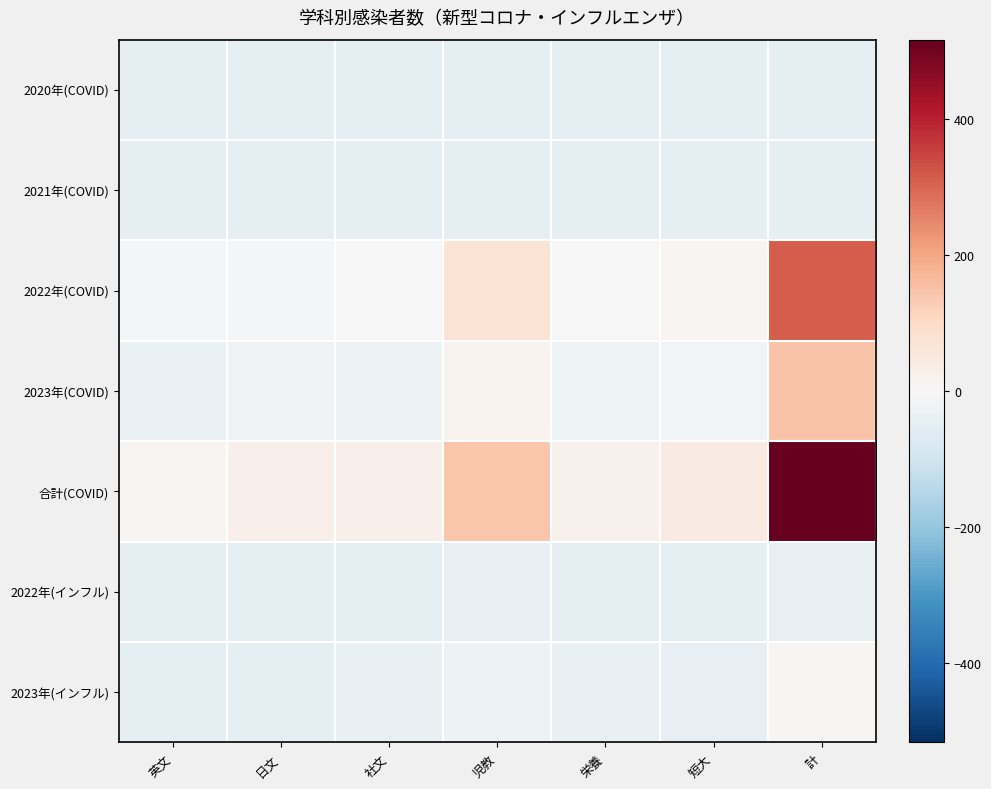

What is the total value across all series at 短大?

-142.3